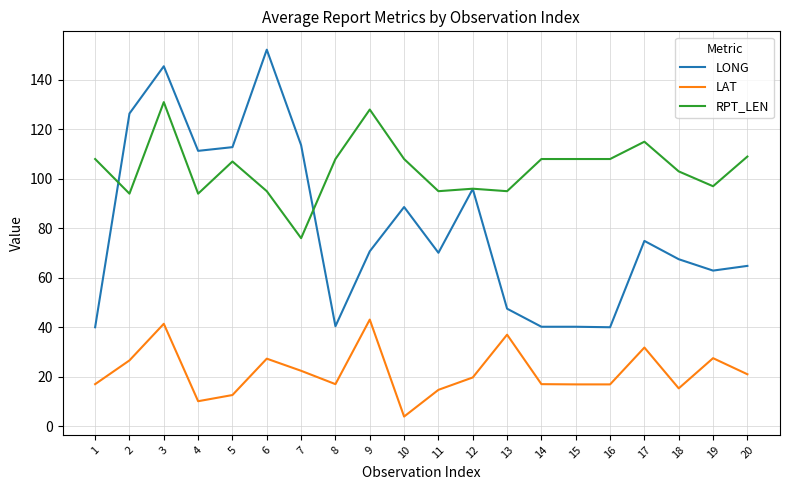

Which series has the widest spread of values?

LONG